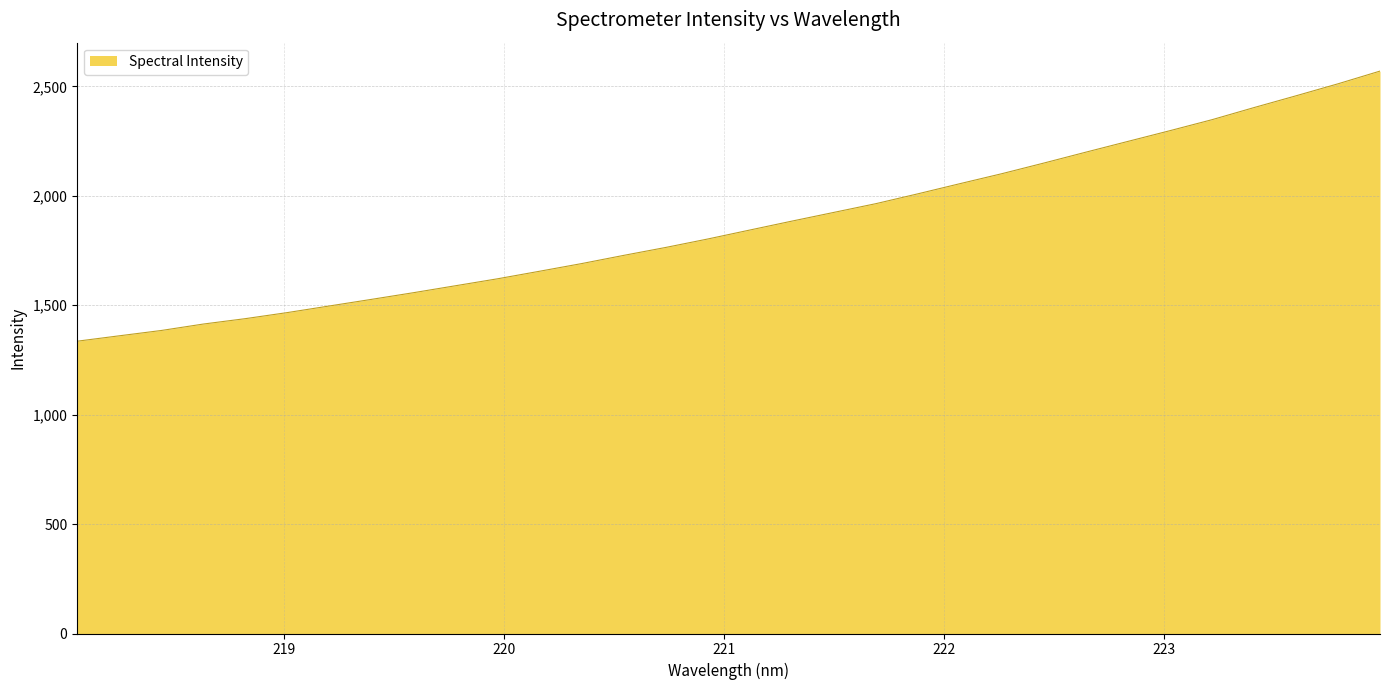

What is the greatest value displayed?

2570.1